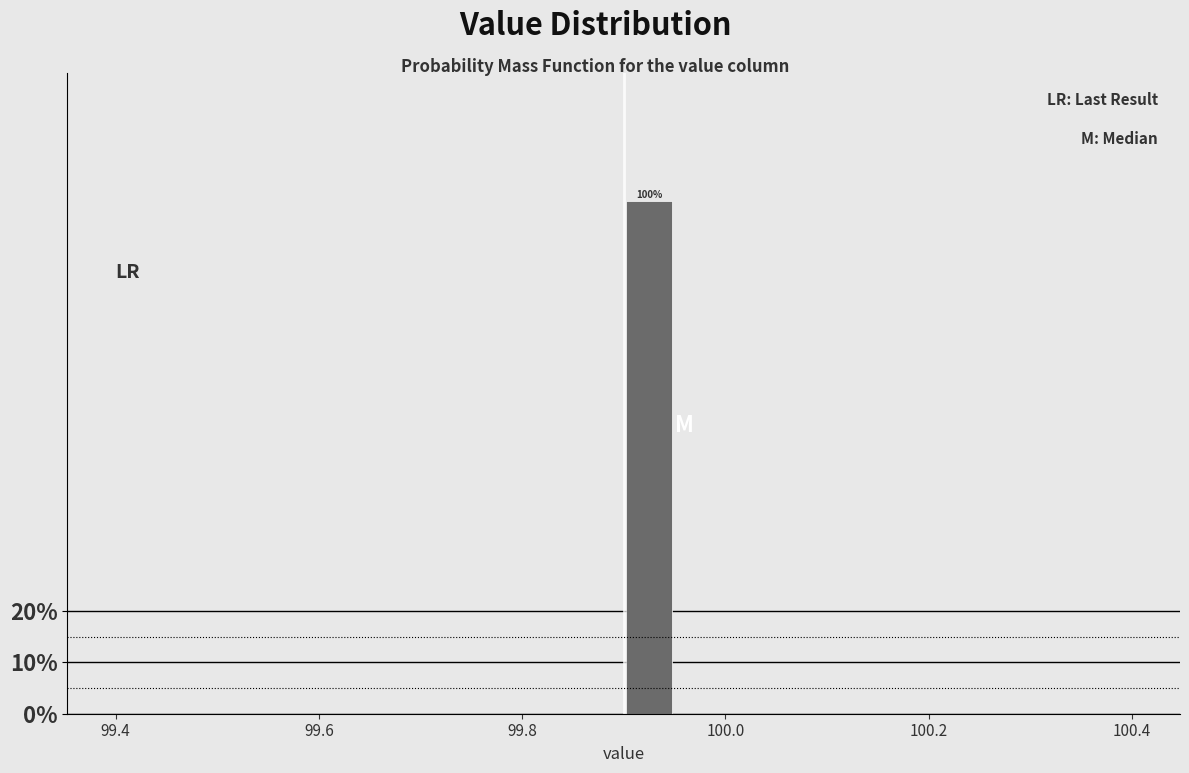

Around what value on the x-axis is the tallest bar? Give the approximate position of its centre, as read against the axis.

99.92